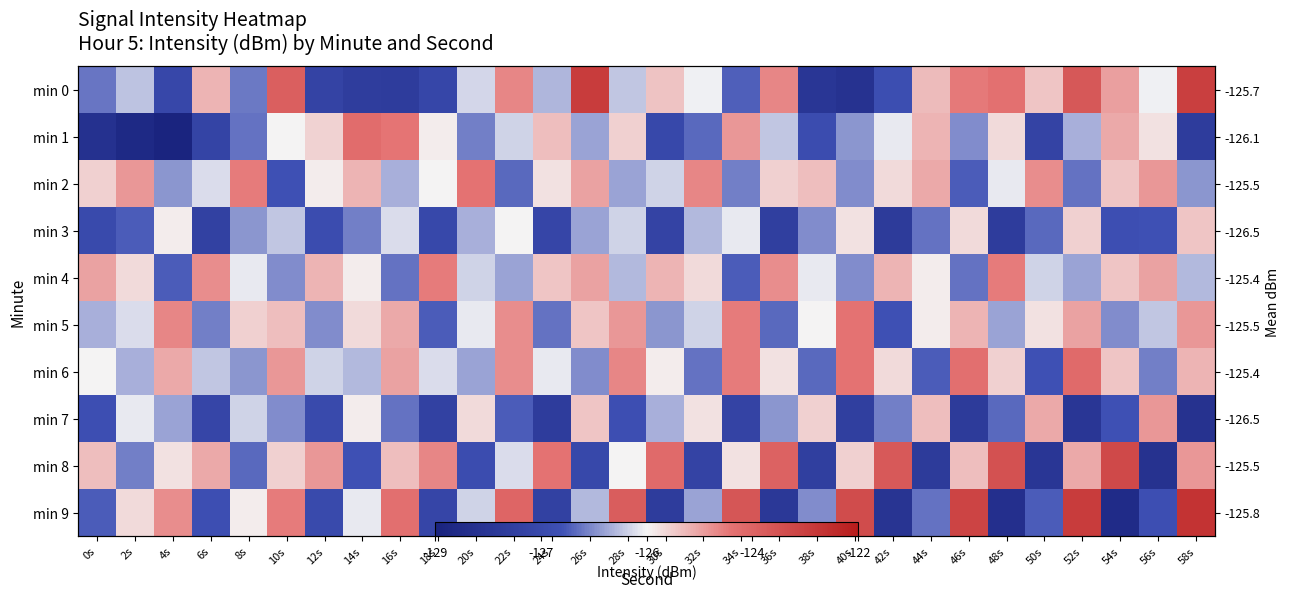

Is it true that min 3 equals -28.2 at 36s?

False